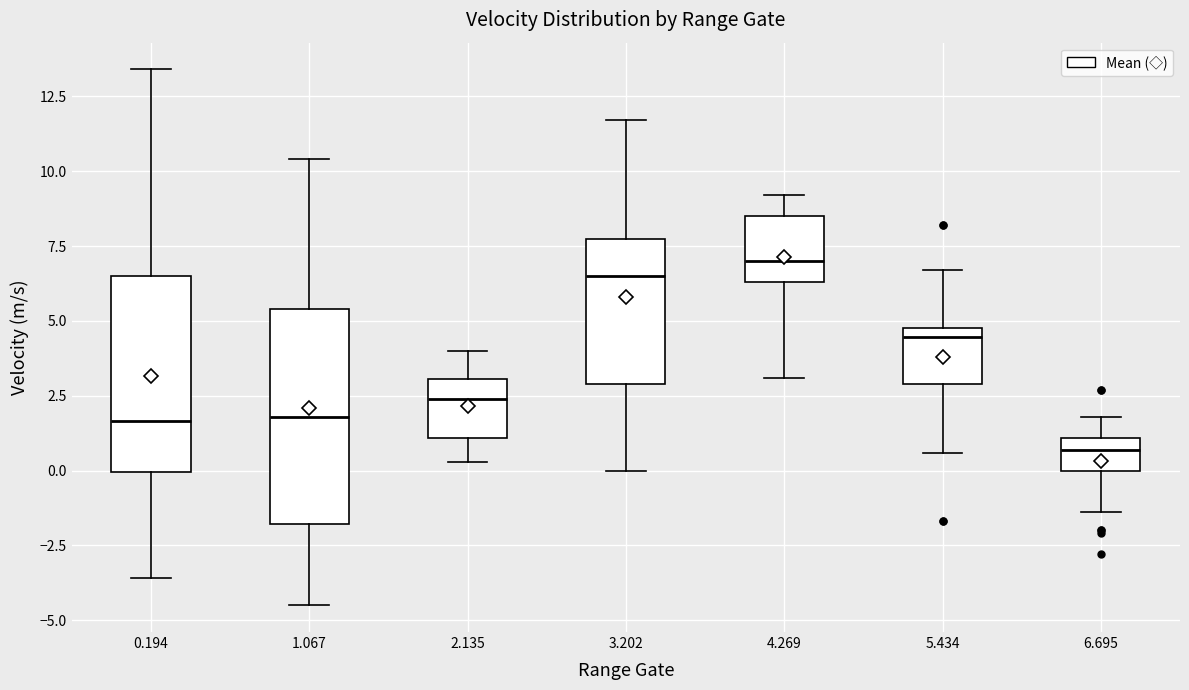

Comparing the boxes themselves (not the whiskers), which one is the tallest?

1.067